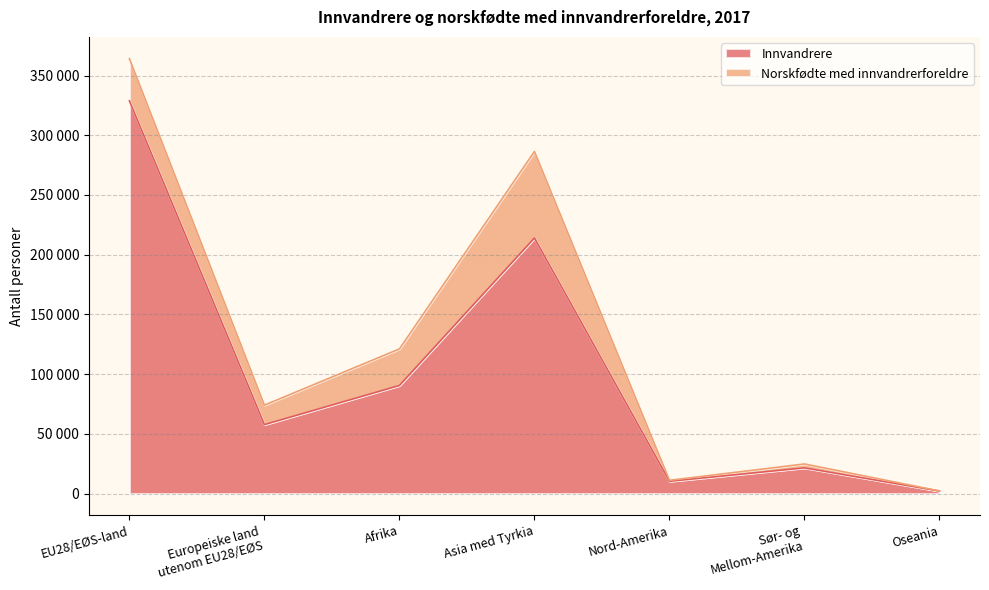

How many values are below 57745?

3